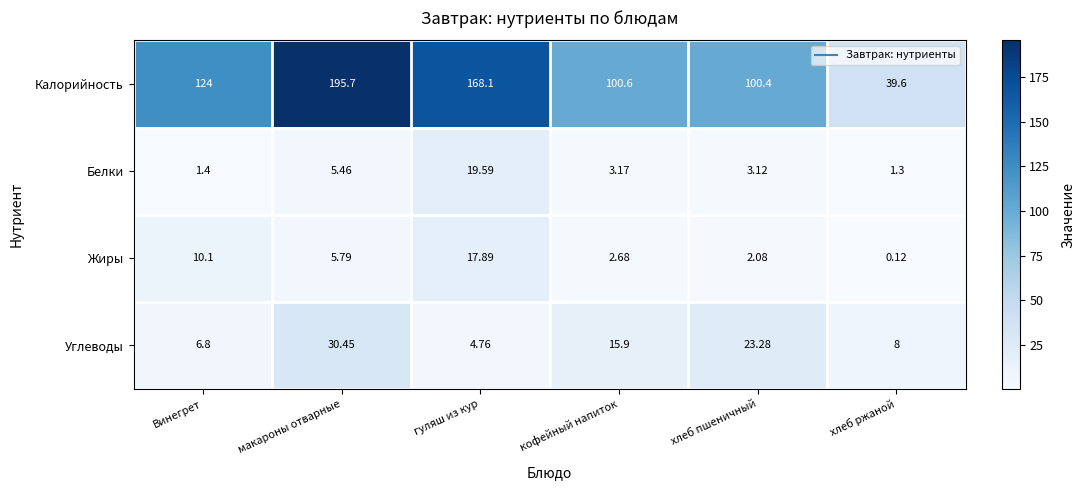

Which series has the widest spread of values?

Калорийность